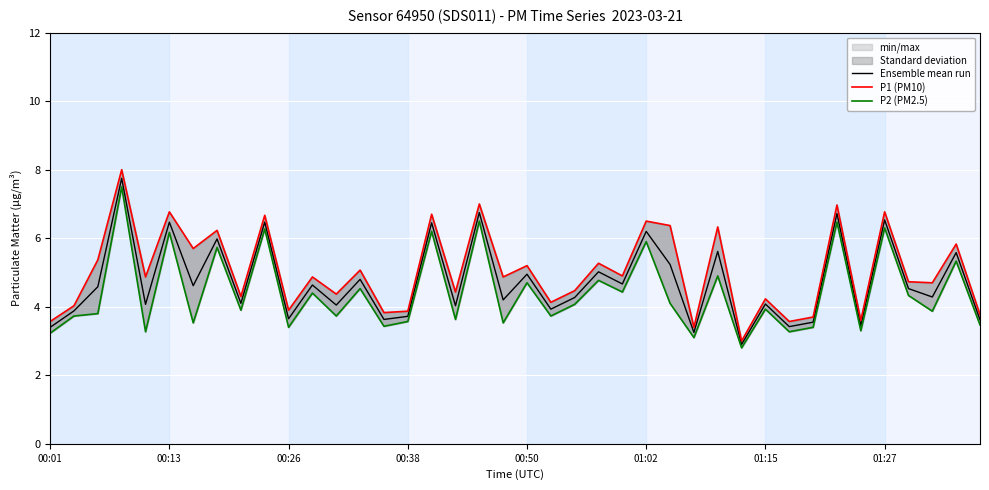

Is it true that Ensemble mean run equals 6.2 at 01:02?

True